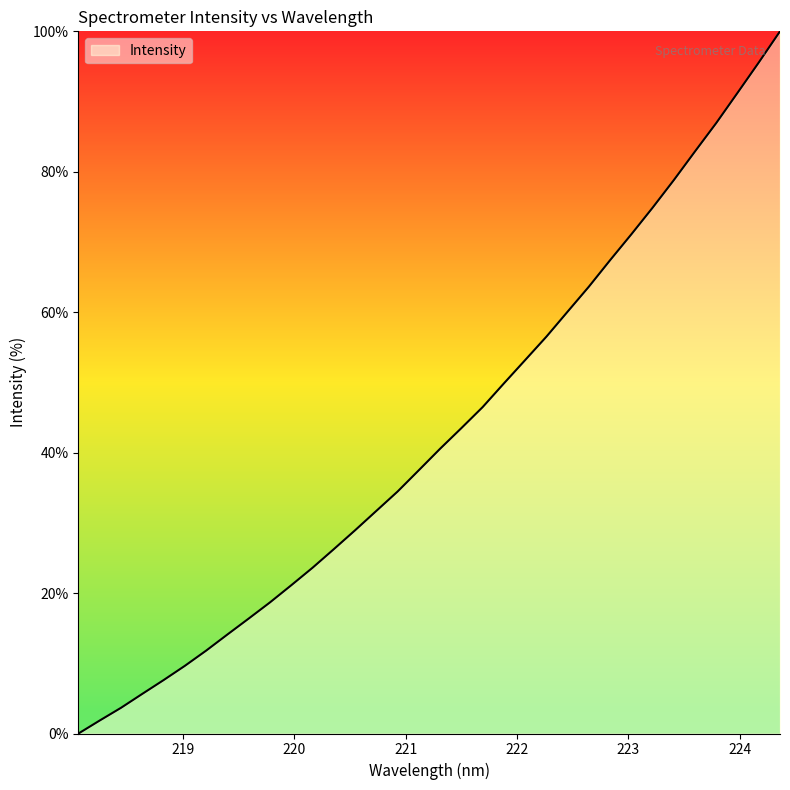

Count the number of values greater than 40.

17